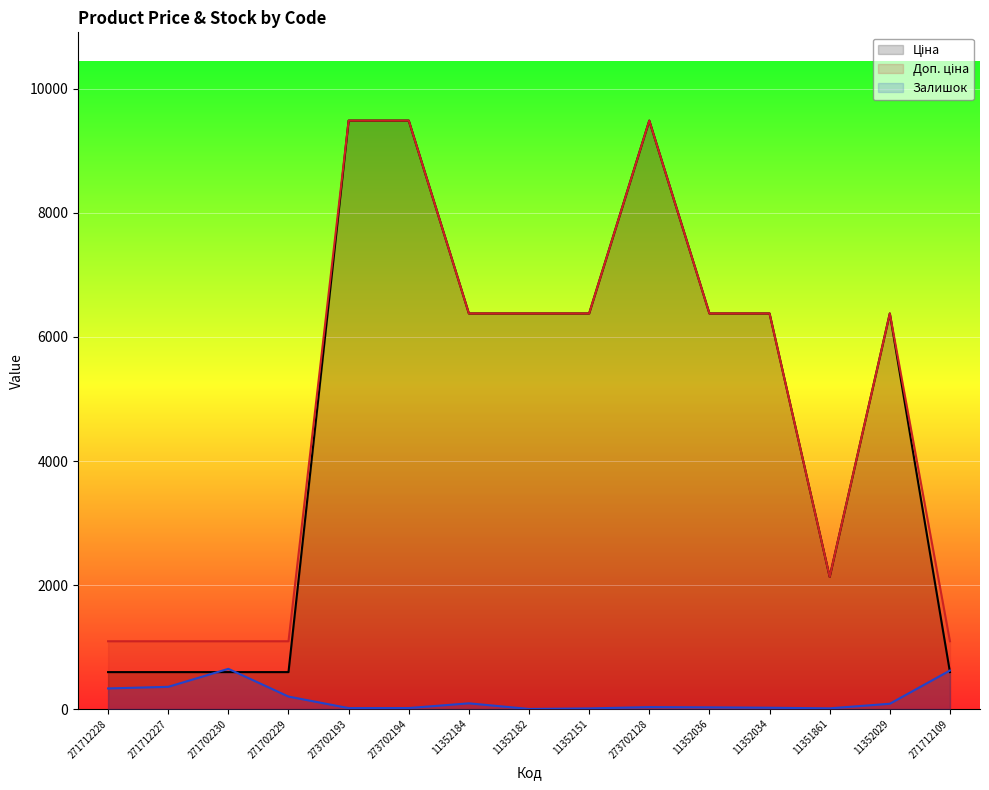

Is the value of Ціна at 11352036 greater than the value of Залишок at 11352034?

Yes